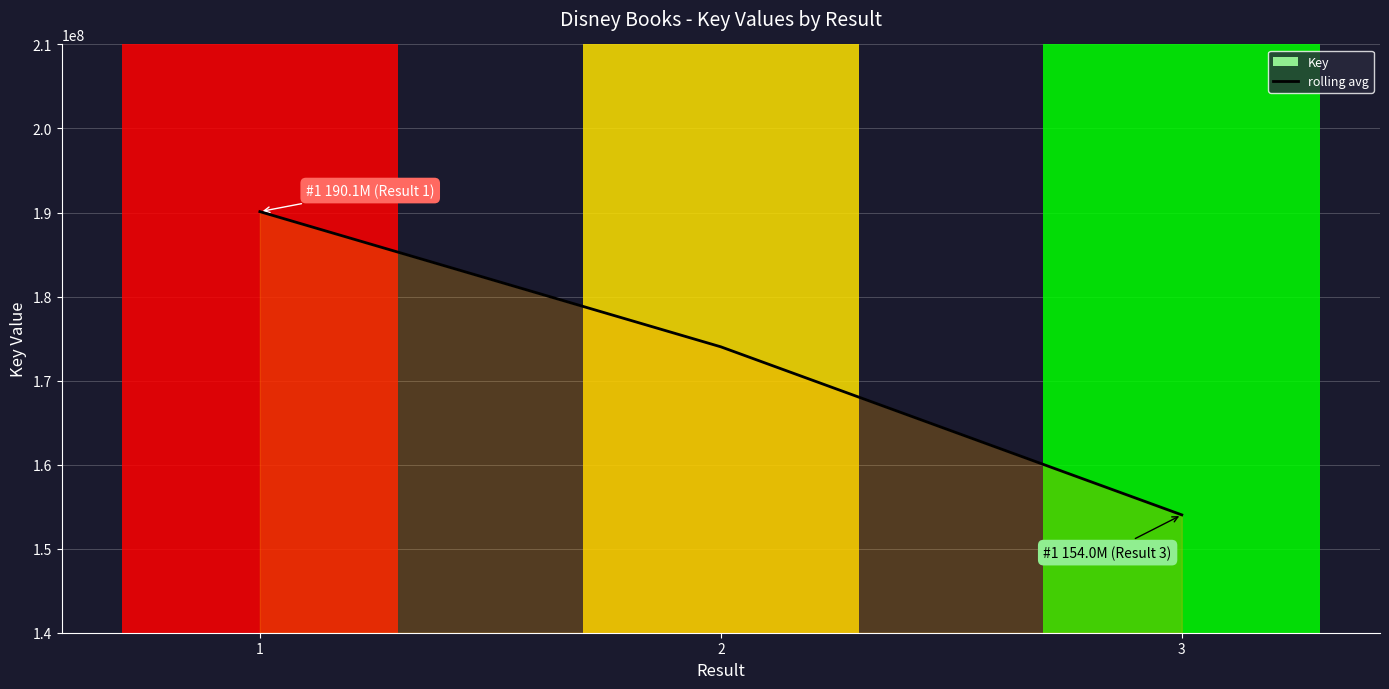

What is the approximate value at 3, to the nearest 50?

154022650